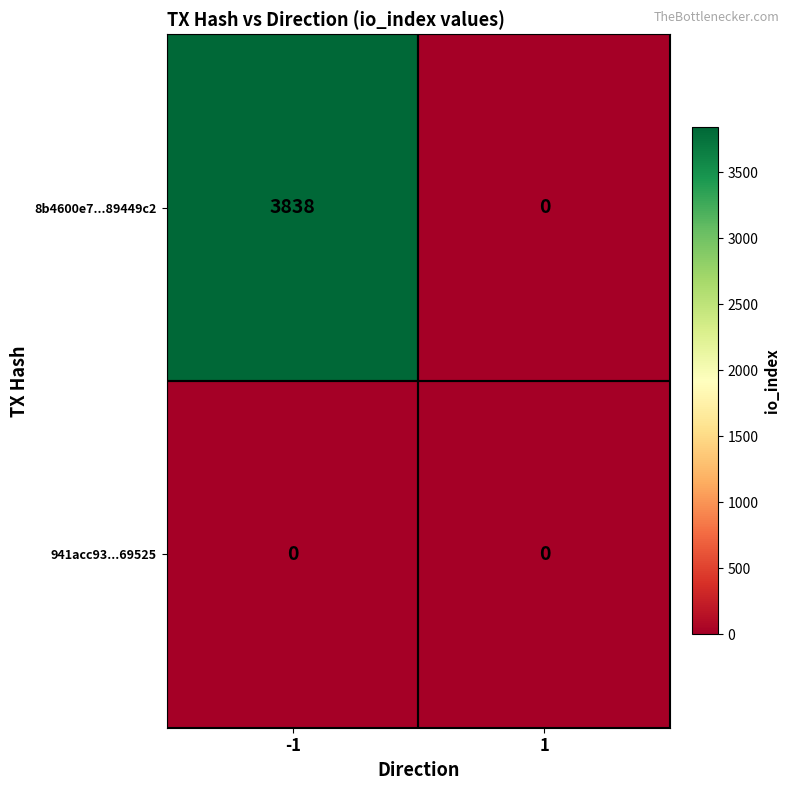

What is the greatest value displayed?

3838